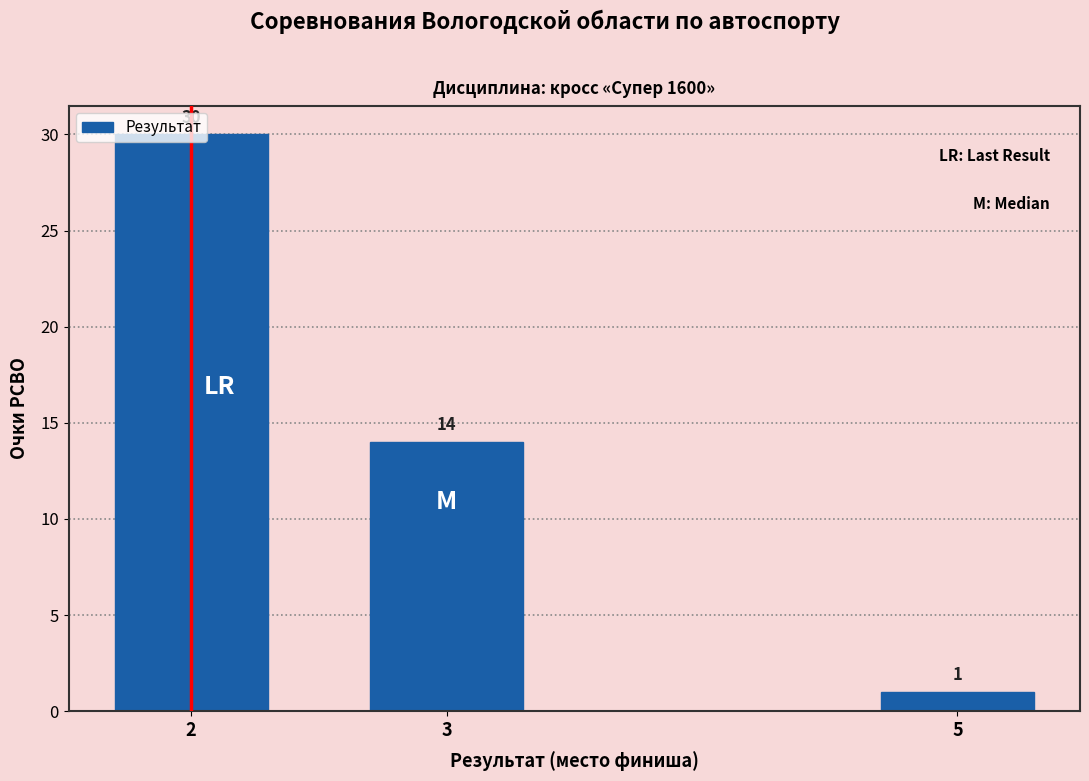

Count the values in the range 1 to 30.

3